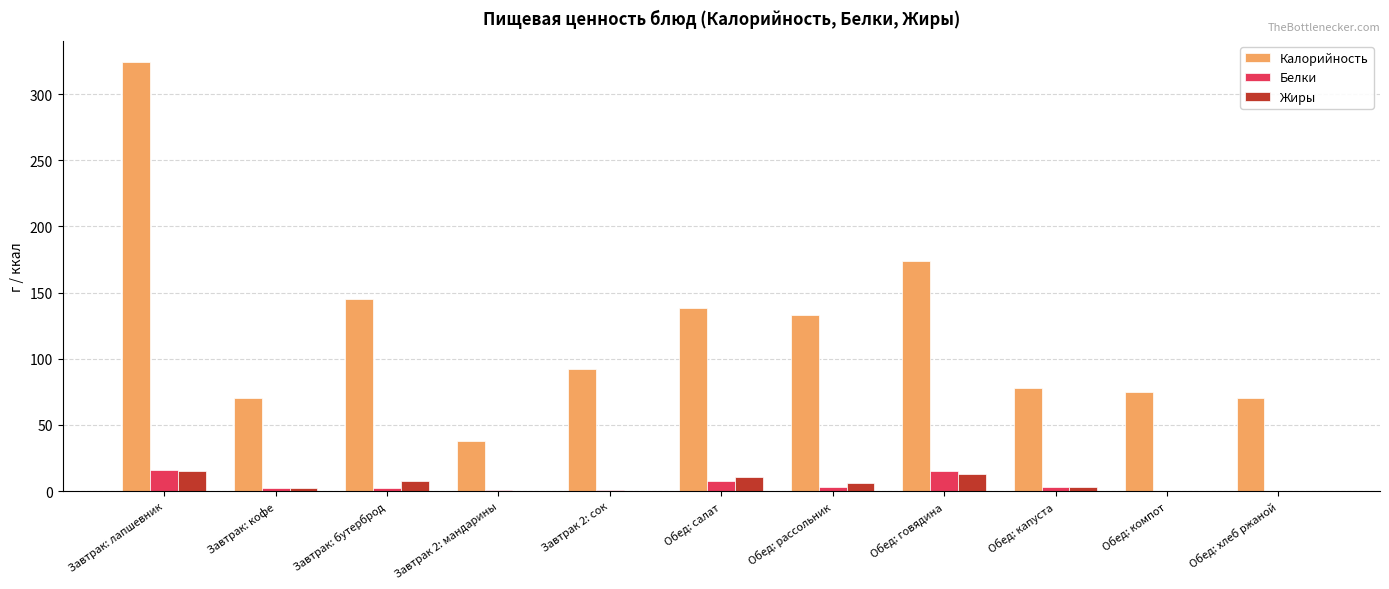

Which series has the widest spread of values?

Калорийность